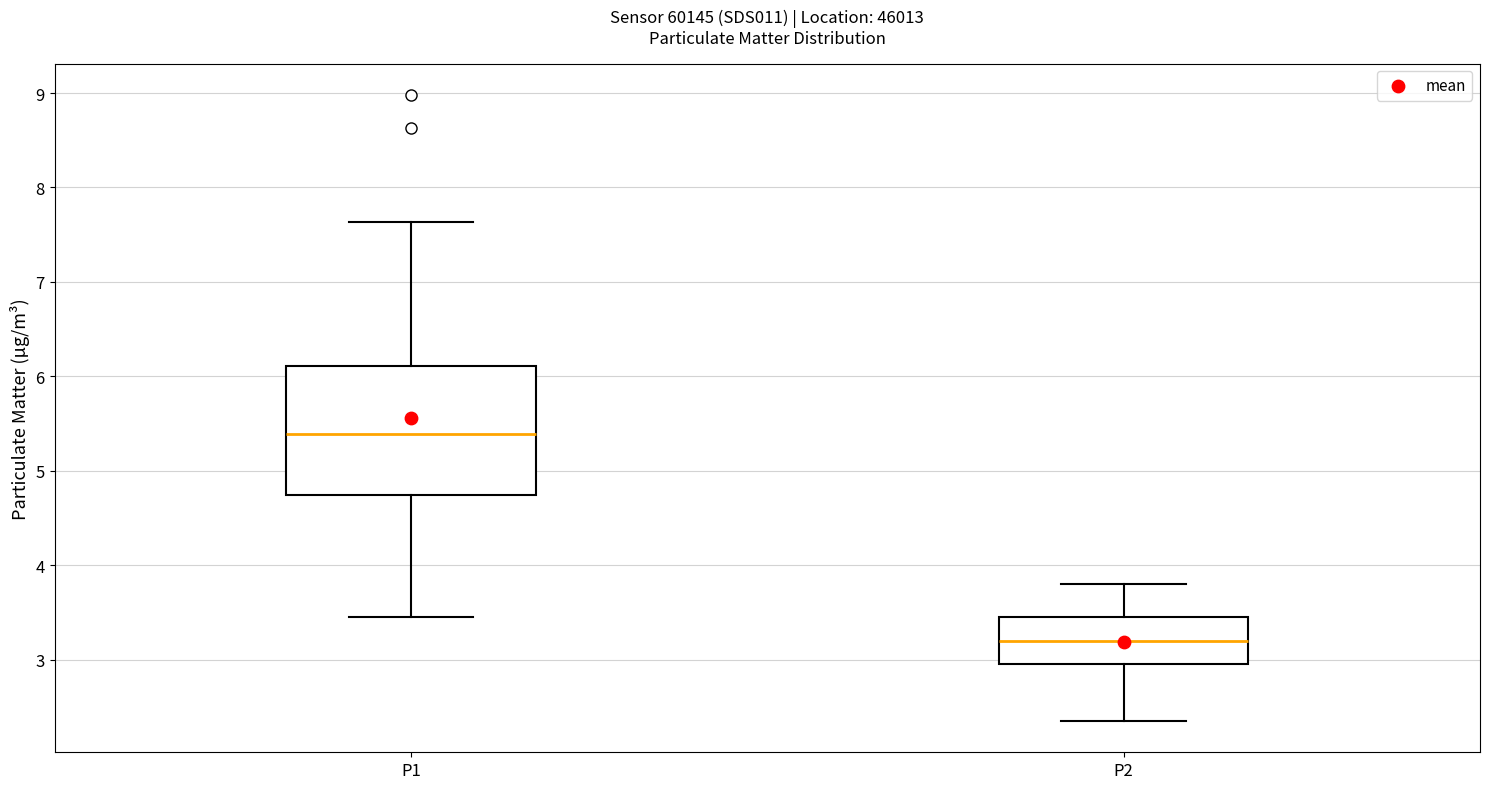

Where is the upper edge of the box for P2 on the y-axis? The values are not printed on the chart, so give them approximately, as read against the axis.

3.5